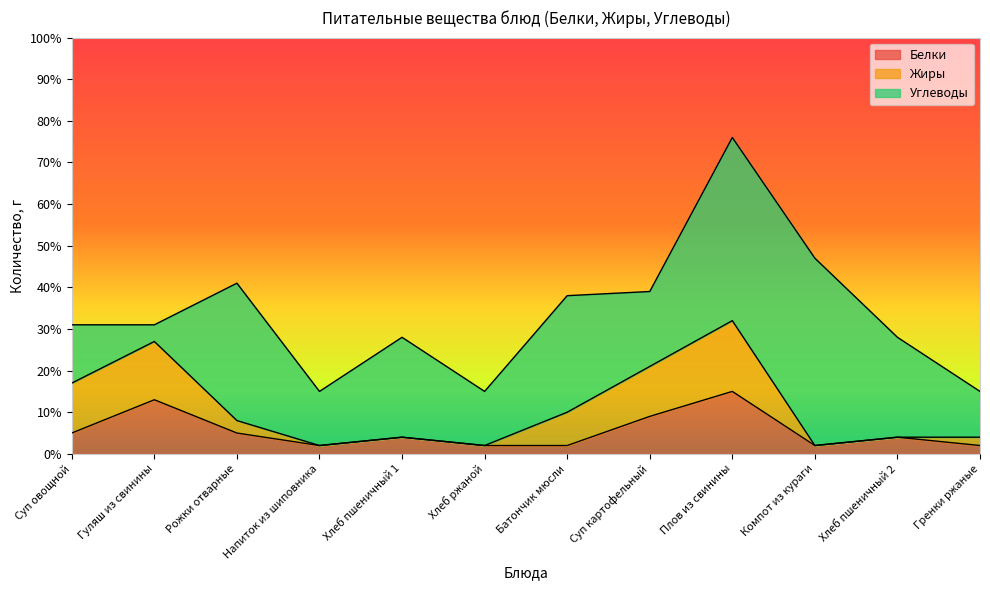

What is the label of the 9th point from the right?

Напиток из шиповника